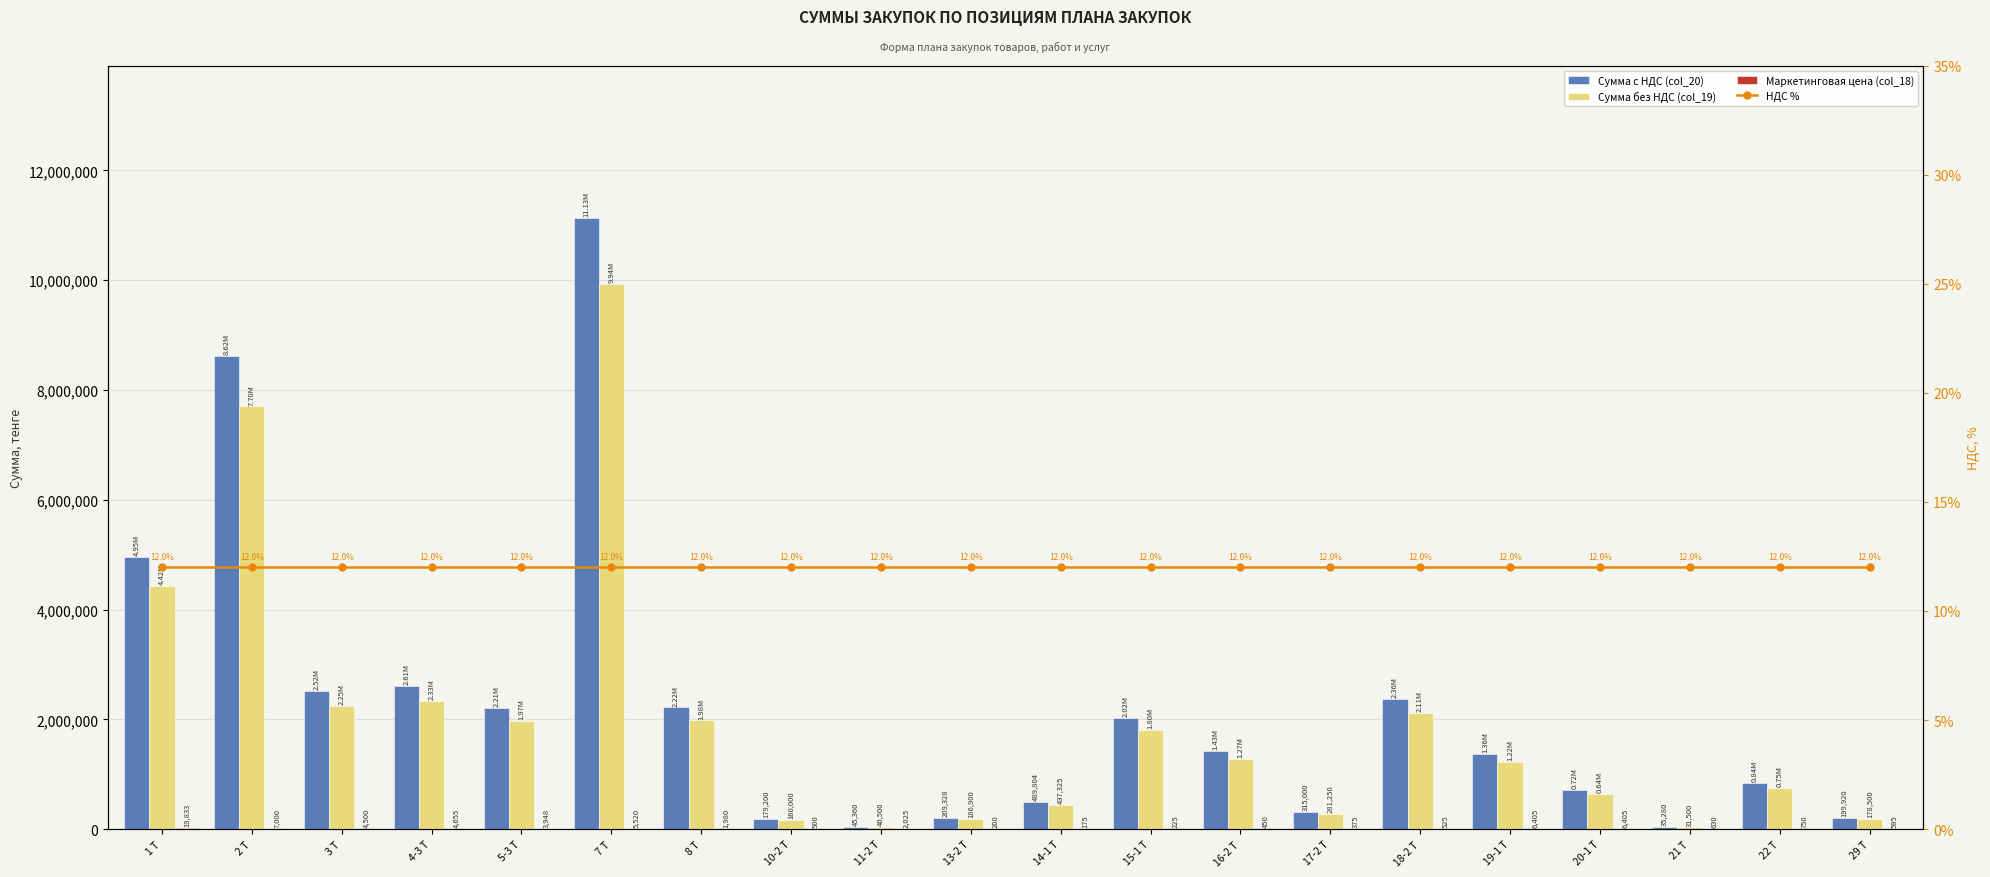

What is the maximum value for Сумма без НДС (col_19)?

9936000.0